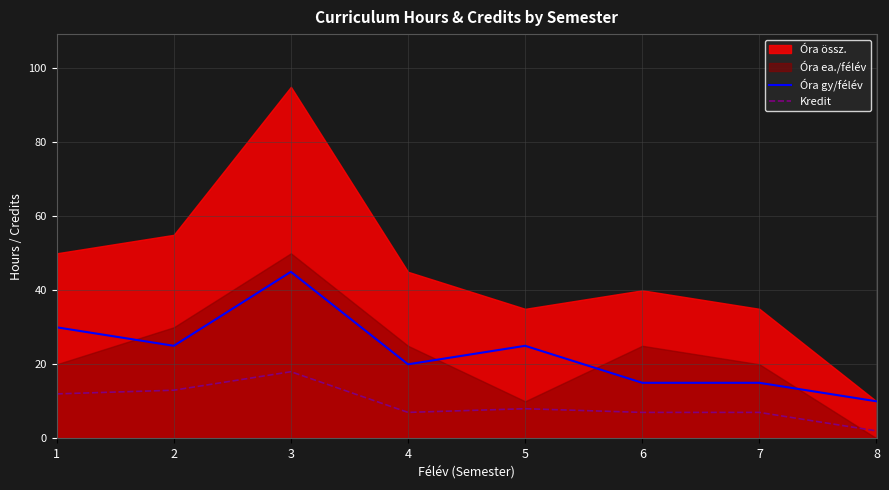

Does the chart have visible grid lines?

Yes